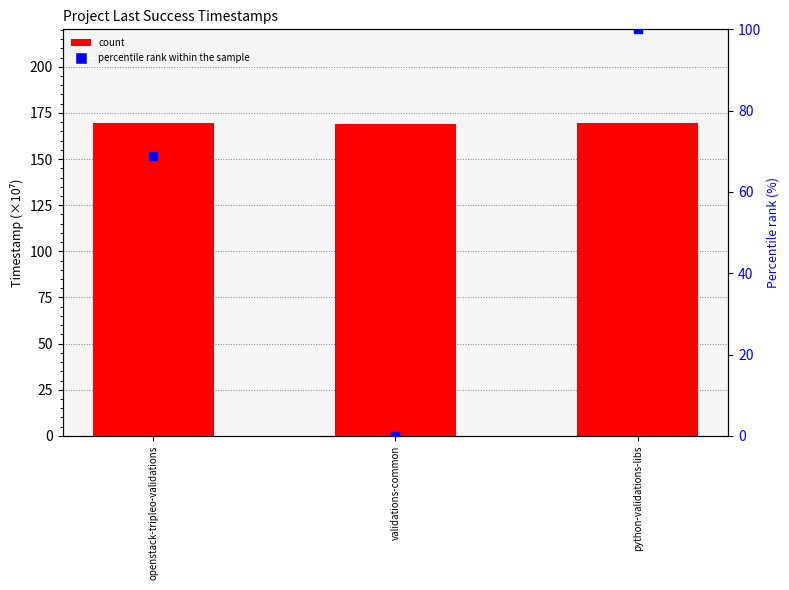

At how many categories does at least one series exceed 134?

3